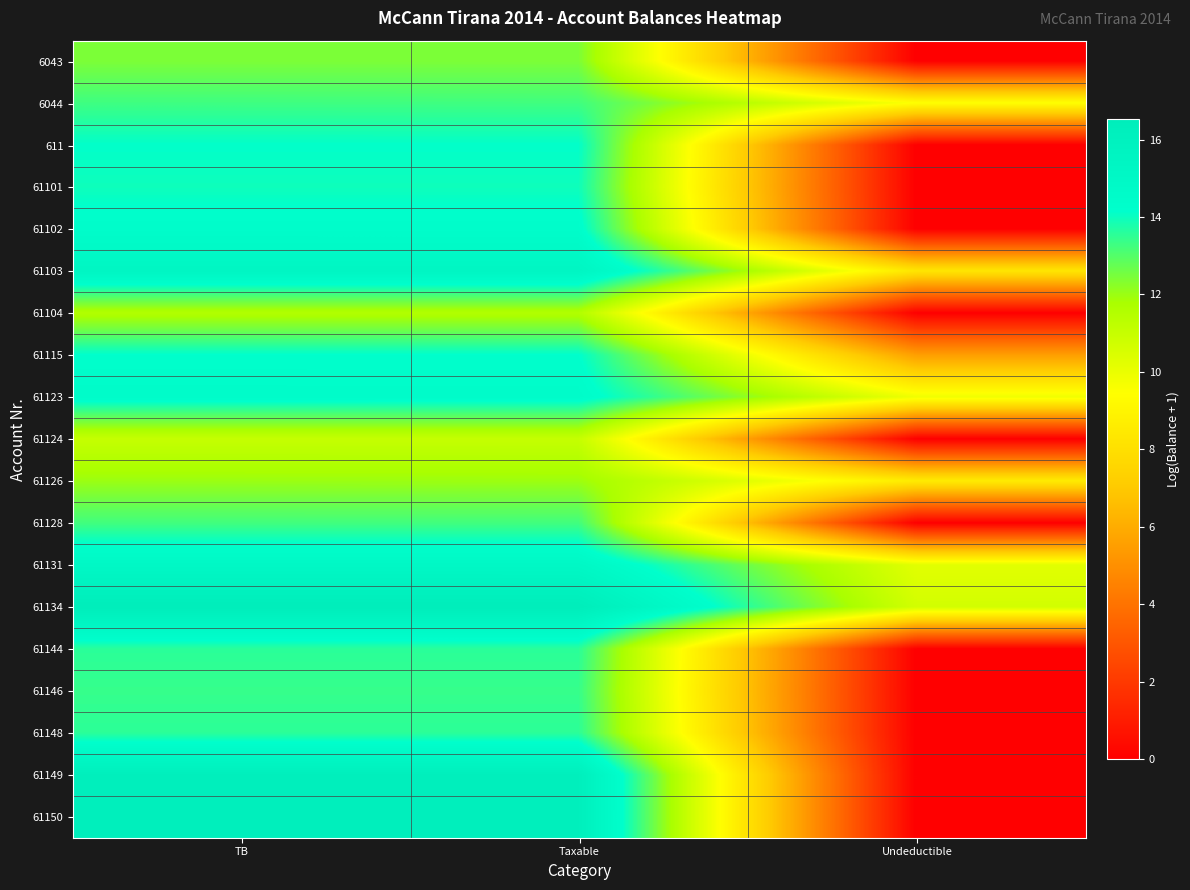

What is the total value across all series at Taxable?

264.6